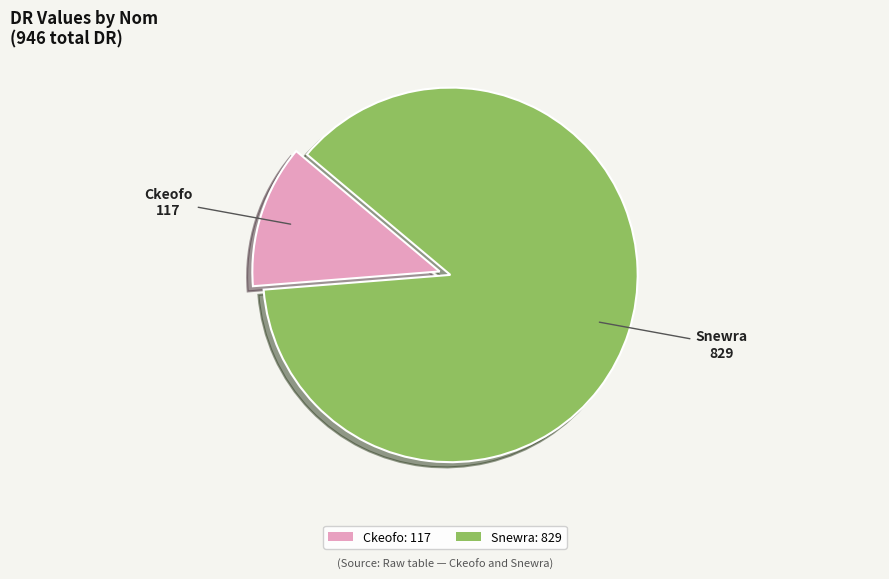

How many segments does this pie chart have?

2